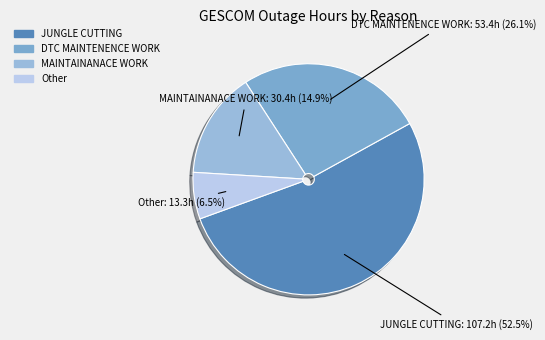

Between JUNGLE CUTTING and Other, which is larger?

JUNGLE CUTTING